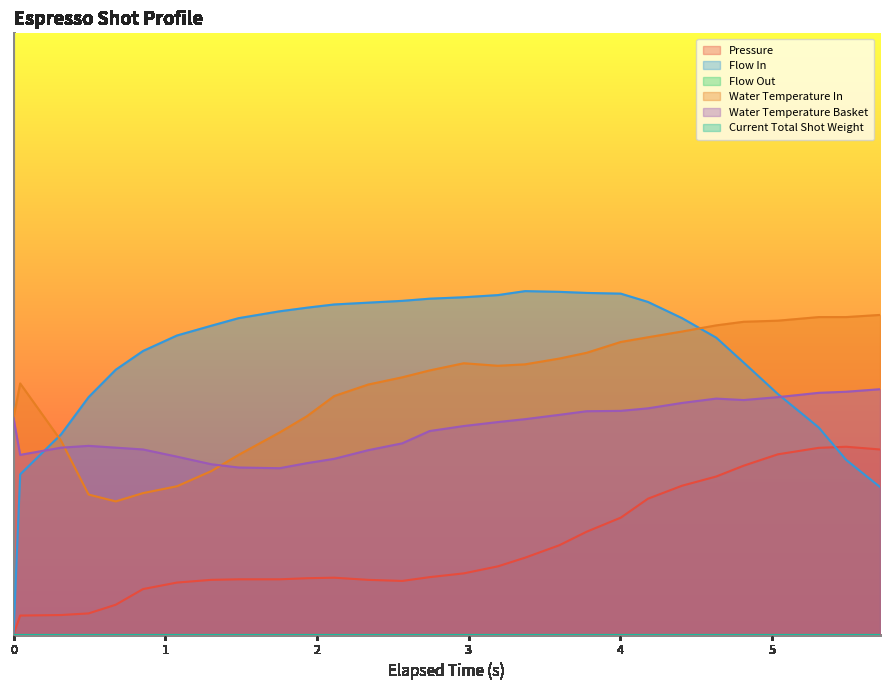

Does the chart display data point markers on the line(s)?

No